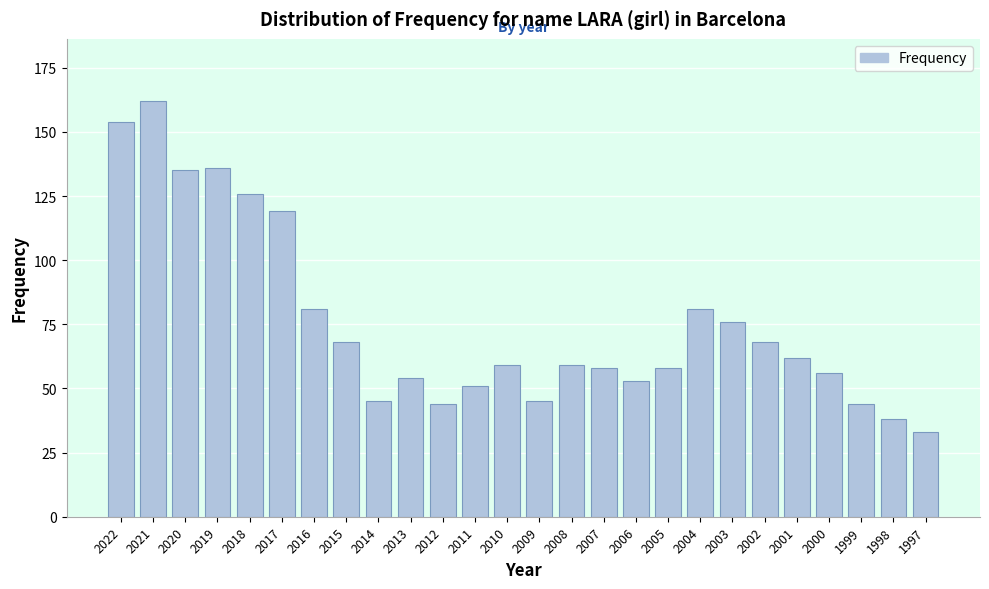

Reading right to left, transcribe all the data shown in this chart.

1997=33	1998=38	1999=44	2000=56	2001=62	2002=68	2003=76	2004=81	2005=58	2006=53	2007=58	2008=59	2009=45	2010=59	2011=51	2012=44	2013=54	2014=45	2015=68	2016=81	2017=119	2018=126	2019=136	2020=135	2021=162	2022=154